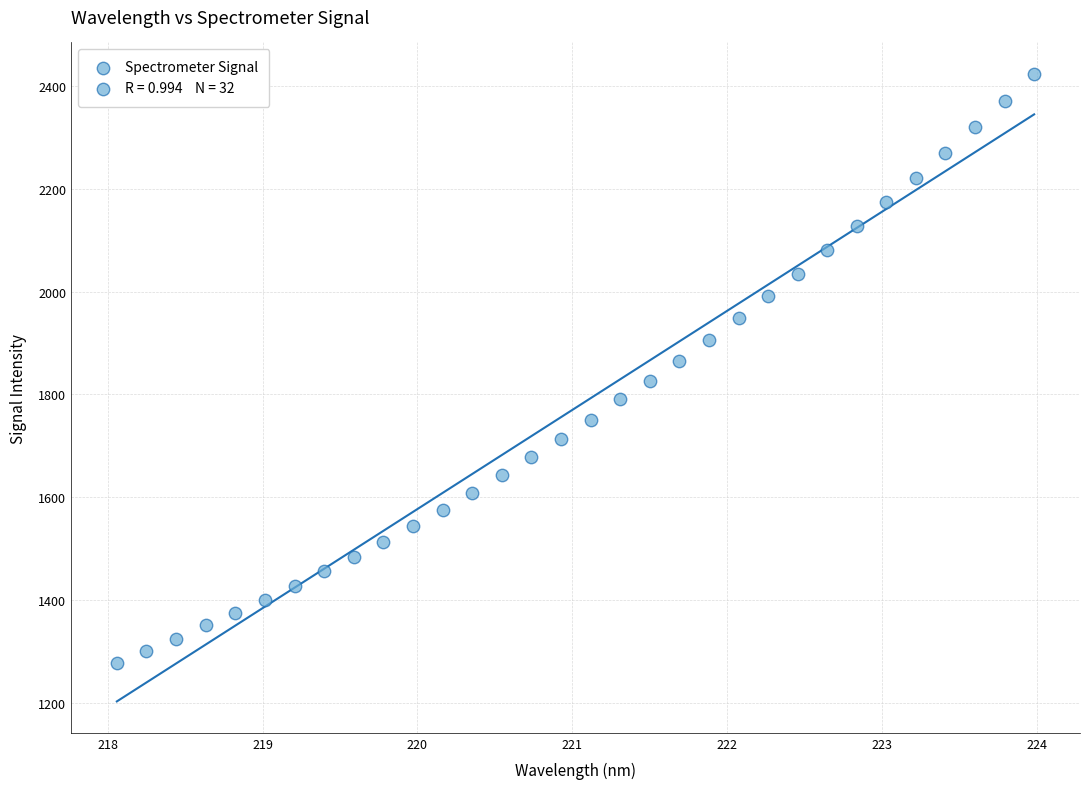

What is the range of Y values (max minus min)?

1144.9